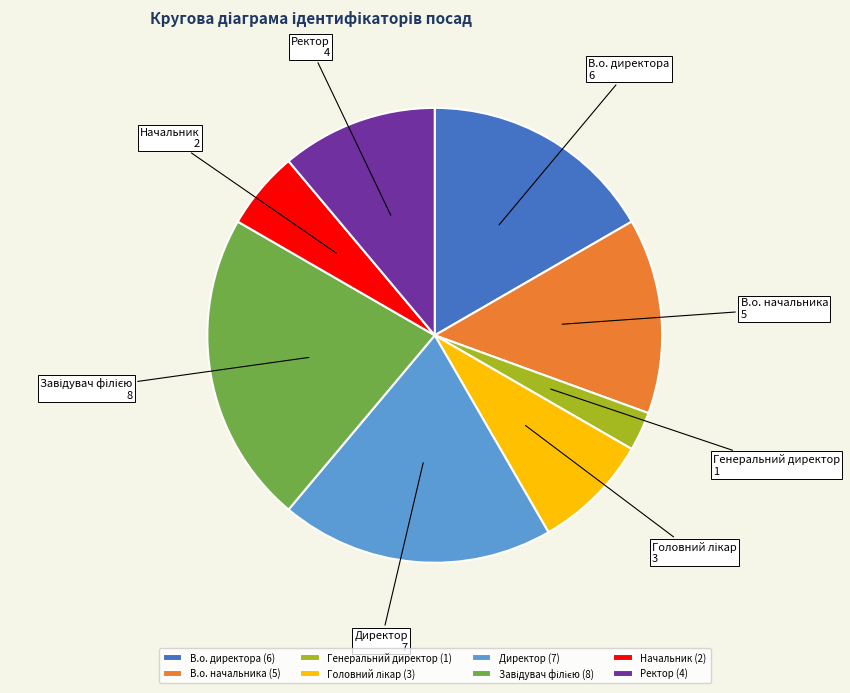

Is there any slice that represents more than half of the pie?

No